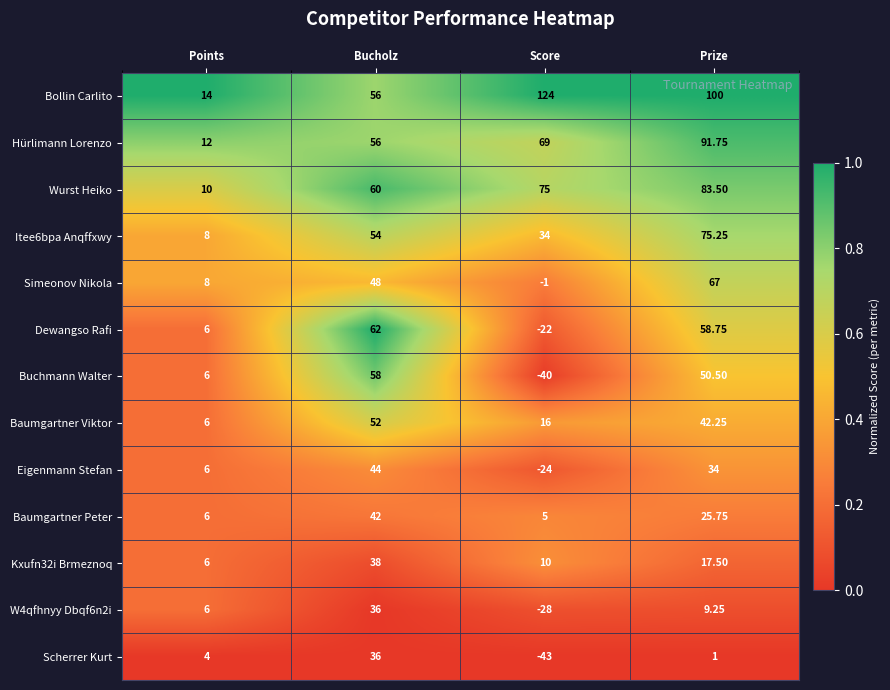

At which category does the chart reach its peak across all series?

Score